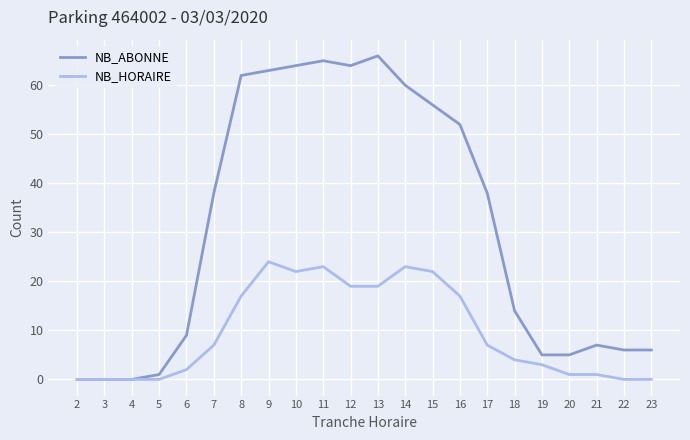

What is the highest value of the NB_ABONNE series?

66